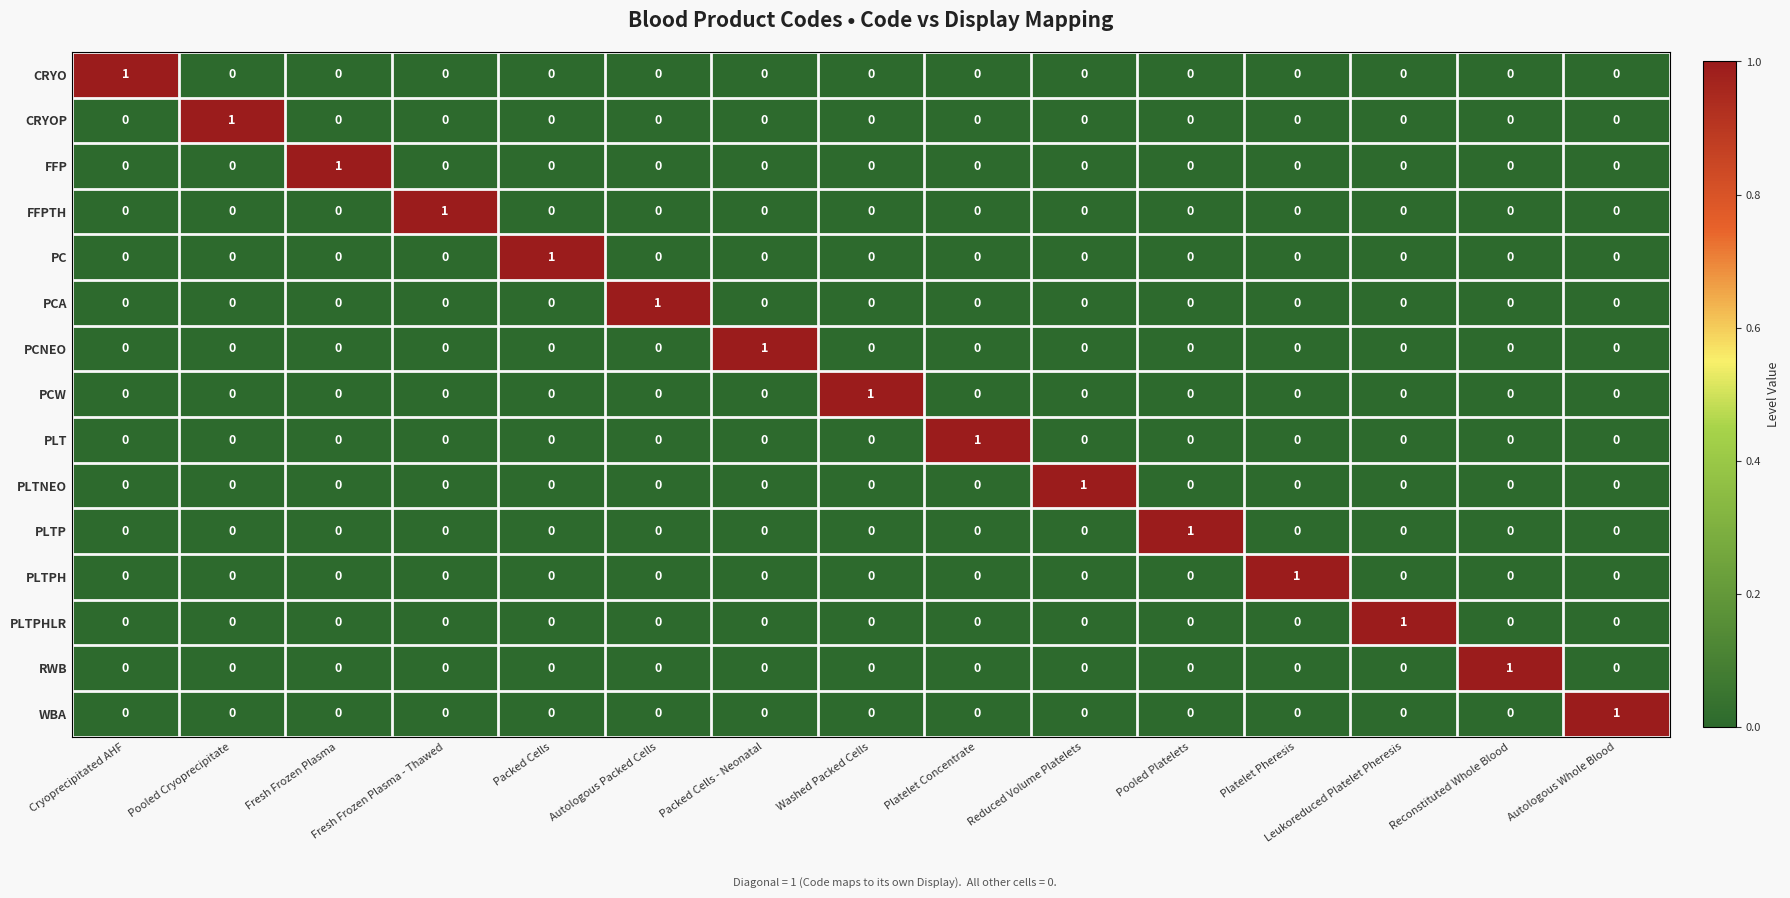

What is the difference between the highest and lowest values at Washed Packed Cells?

1